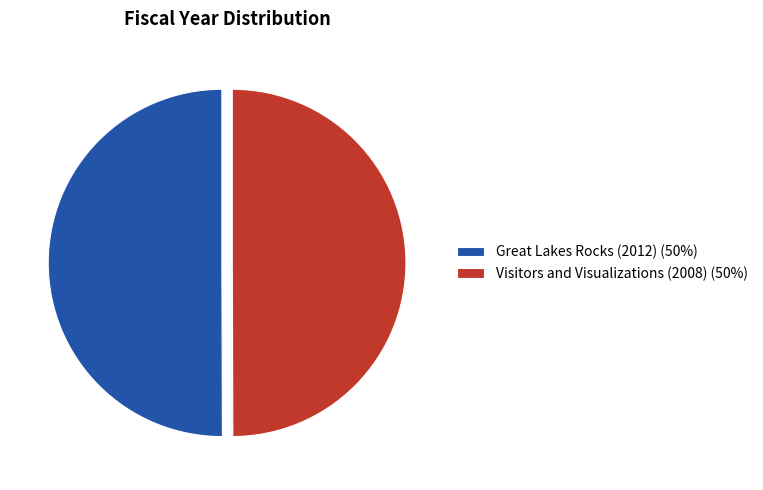

Count the number of slices in the pie.

2